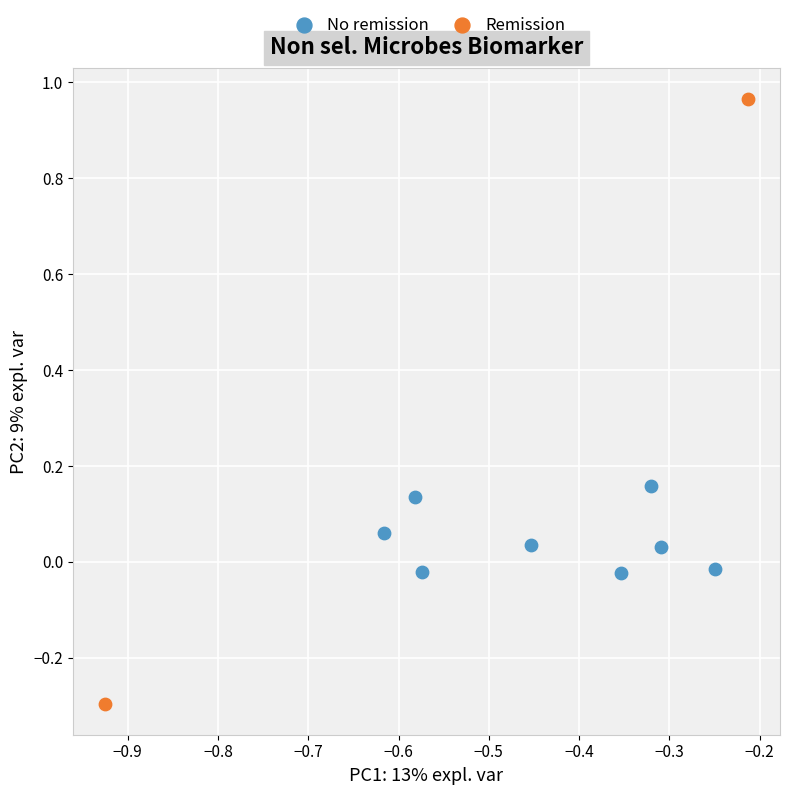

Which series reaches the minimum Y coordinate?

Remission